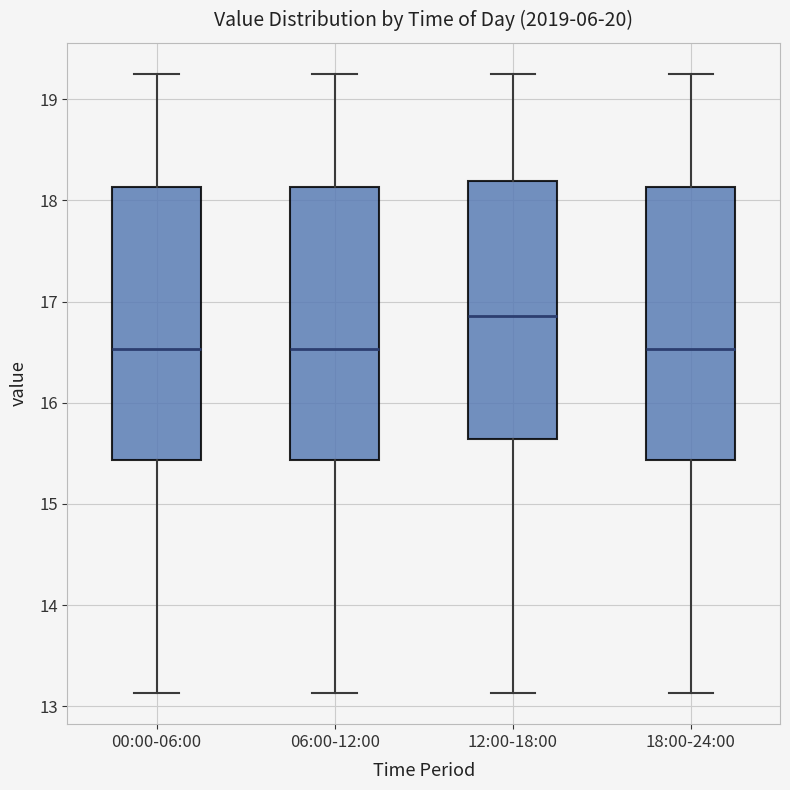

Reading left to right, transcribe this box plot: for each box, give where its median line is, the range the box spans, and where its two whiskers end, as read against the y-axis. The values are not printed on the chart, so give them approximately, as read against the axis.

00:00-06:00: median 16.5, box 15.4 to 18.1, whiskers 13.1 to 19.3
06:00-12:00: median 16.5, box 15.4 to 18.1, whiskers 13.1 to 19.3
12:00-18:00: median 16.9, box 15.6 to 18.2, whiskers 13.1 to 19.3
18:00-24:00: median 16.5, box 15.4 to 18.1, whiskers 13.1 to 19.3